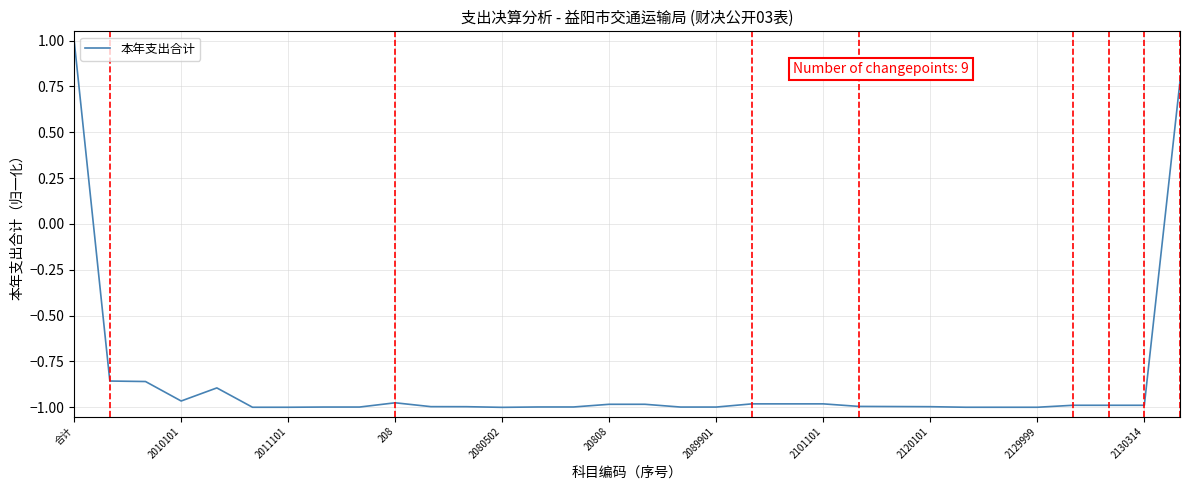

Does the chart have visible grid lines?

Yes